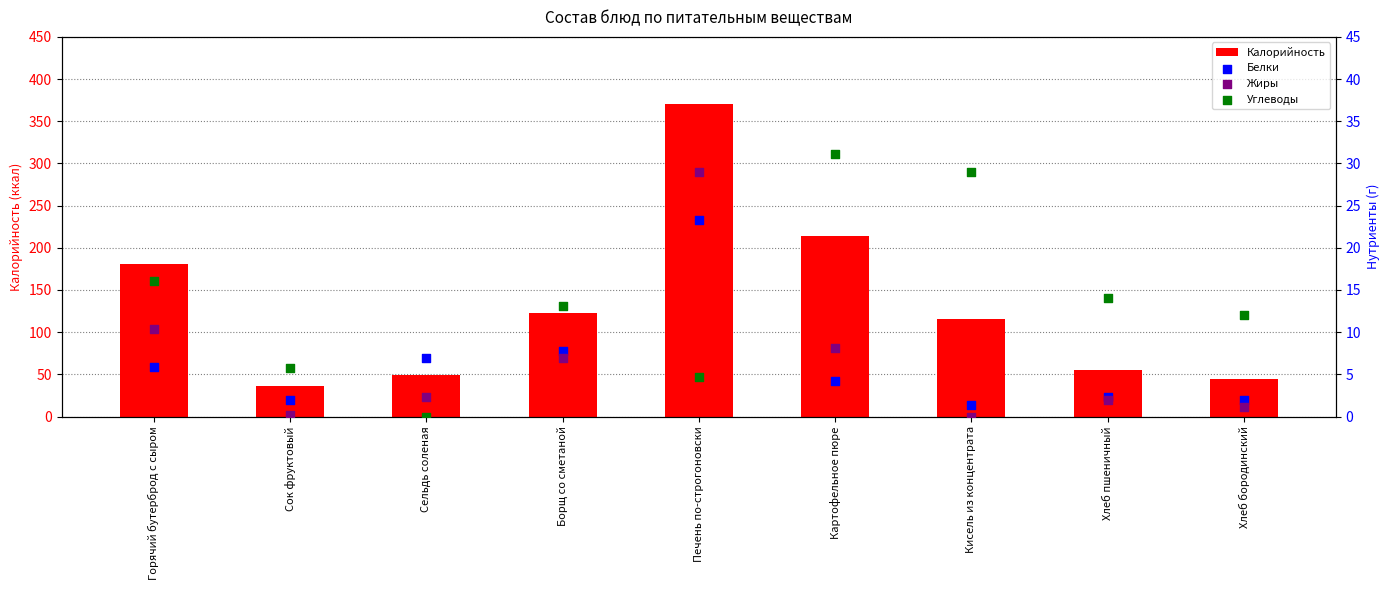

Which series contains the lowest Y value?

Жиры